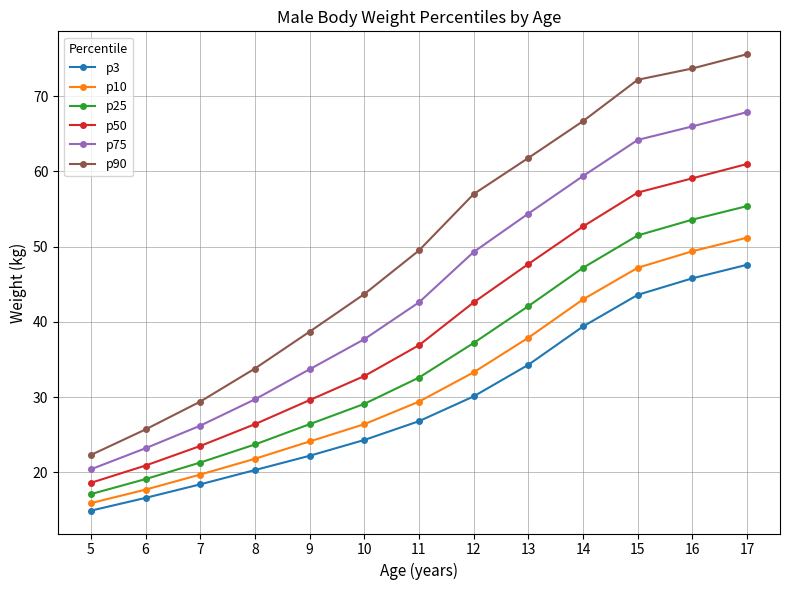

Reading right to left, what are all the values shown in this chart?

p3: 17=47.6	16=45.8	15=43.6	14=39.4	13=34.3	12=30.1	11=26.8	10=24.3	9=22.2	8=20.3	7=18.4	6=16.6	5=14.9
p10: 17=51.2	16=49.4	15=47.2	14=43.0	13=37.9	12=33.3	11=29.4	10=26.4	9=24.1	8=21.8	7=19.7	6=17.7	5=15.9
p25: 17=55.4	16=53.6	15=51.5	14=47.2	13=42.1	12=37.2	11=32.6	10=29.1	9=26.4	8=23.7	7=21.3	6=19.1	5=17.1
p50: 17=61.0	16=59.1	15=57.2	14=52.7	13=47.7	12=42.6	11=36.9	10=32.8	9=29.6	8=26.4	7=23.5	6=20.9	5=18.6
p75: 17=67.9	16=66.0	15=64.2	14=59.4	13=54.4	12=49.3	11=42.6	10=37.7	9=33.7	8=29.7	7=26.2	6=23.2	5=20.4
p90: 17=75.6	16=73.7	15=72.2	14=66.7	13=61.8	12=57.0	11=49.5	10=43.7	9=38.7	8=33.8	7=29.4	6=25.7	5=22.3